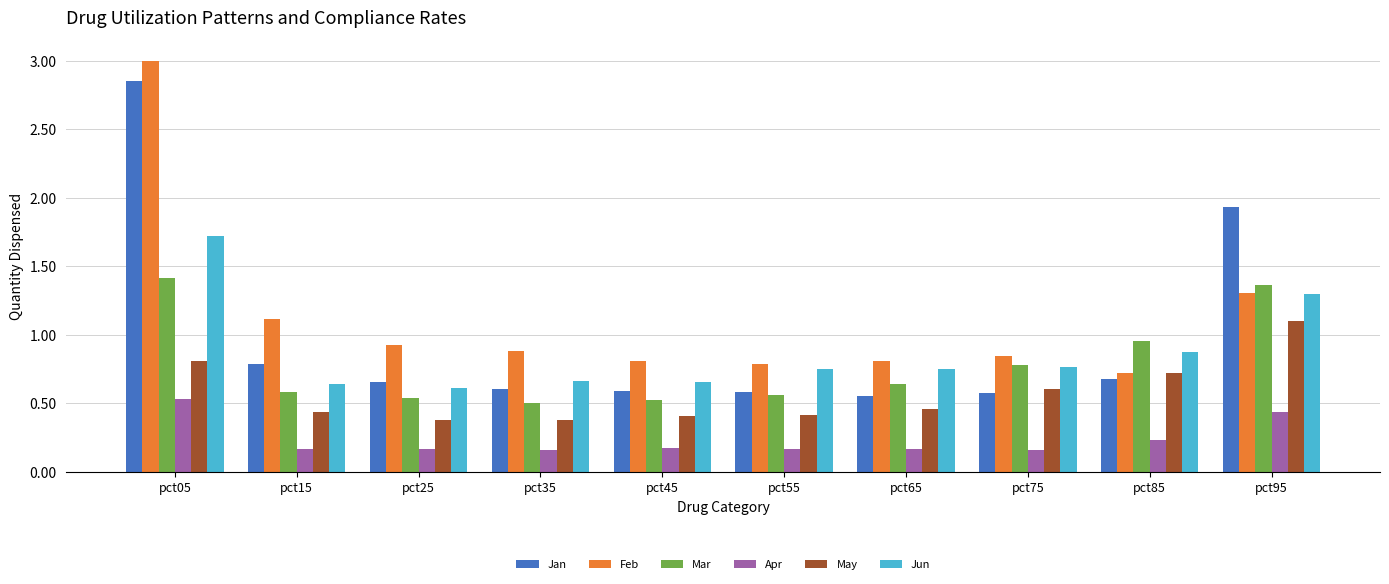

List the series in order of their peak value, highest first.

Feb, Jan, Jun, Mar, May, Apr